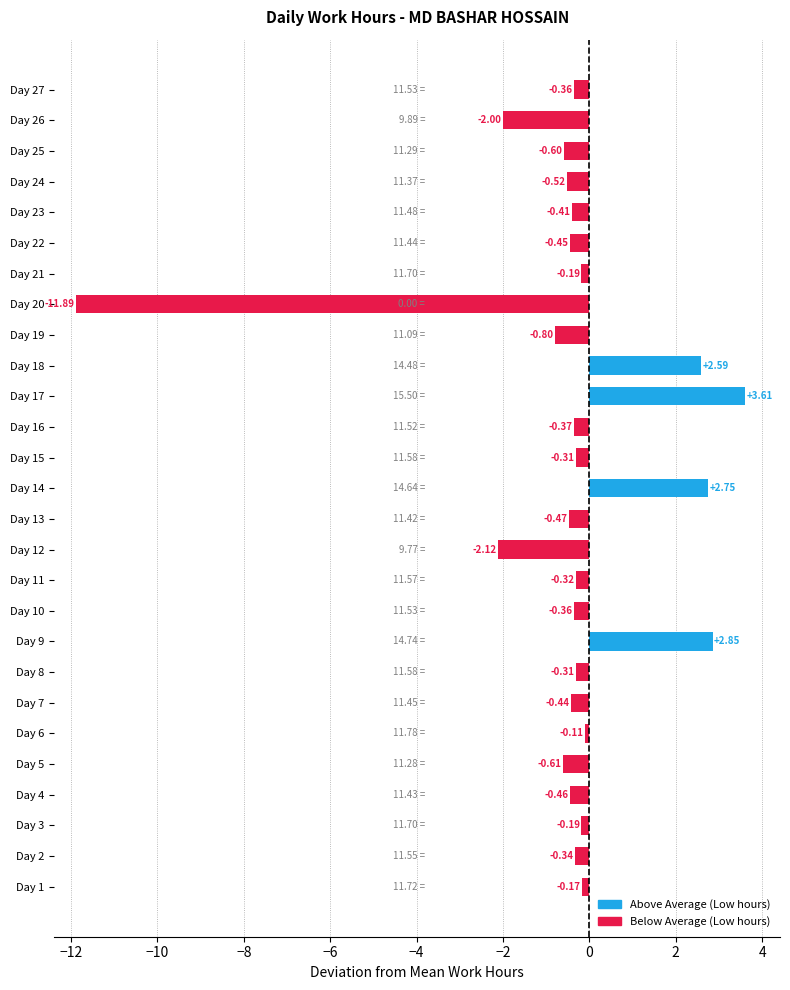

What is the change in value from Day 11 to Day 12?

-1.8